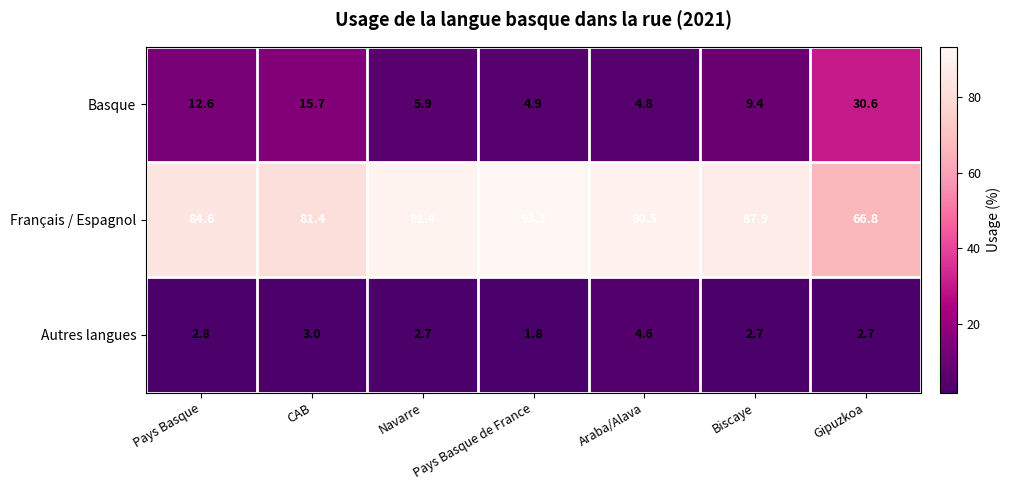

List the series in order of their peak value, highest first.

Français / Espagnol, Basque, Autres langues